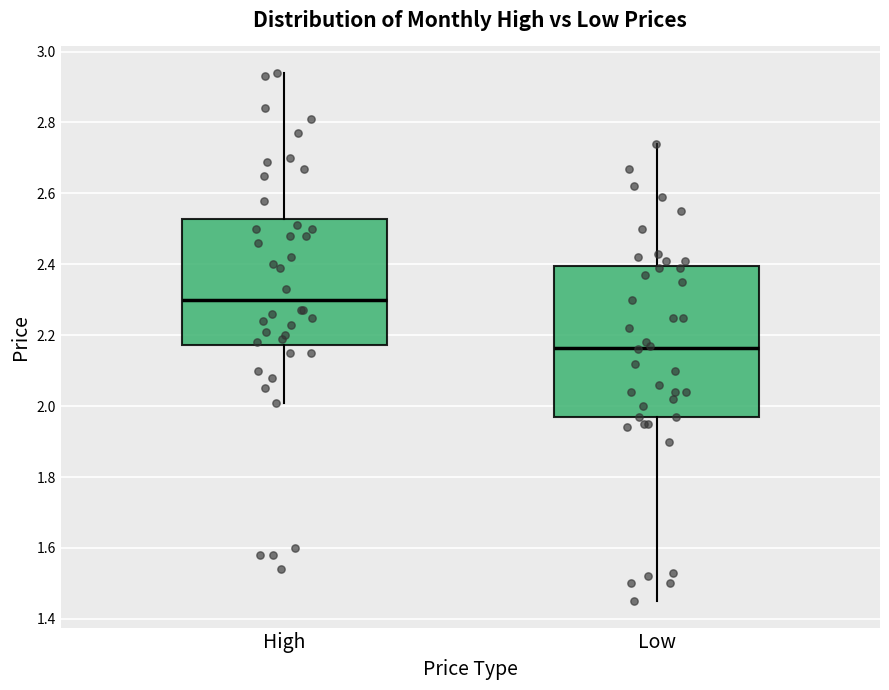

Where does the upper whisker of the box for High end on the y-axis? The values are not printed on the chart, so give them approximately, as read against the axis.

2.94